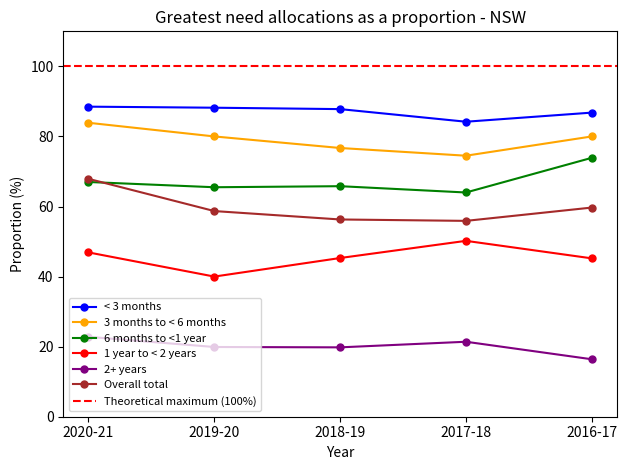

At which label does 2+ years reach its minimum?

2016-17